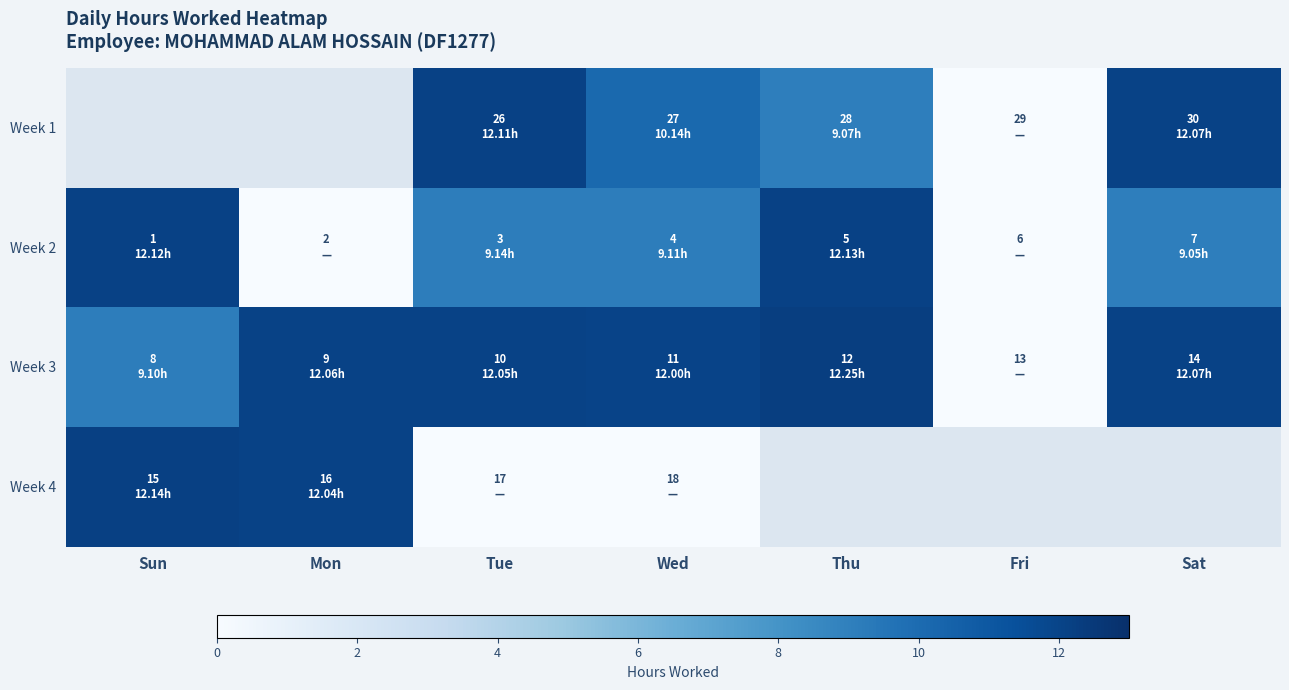

At which category does the chart reach its peak across all series?

Thu